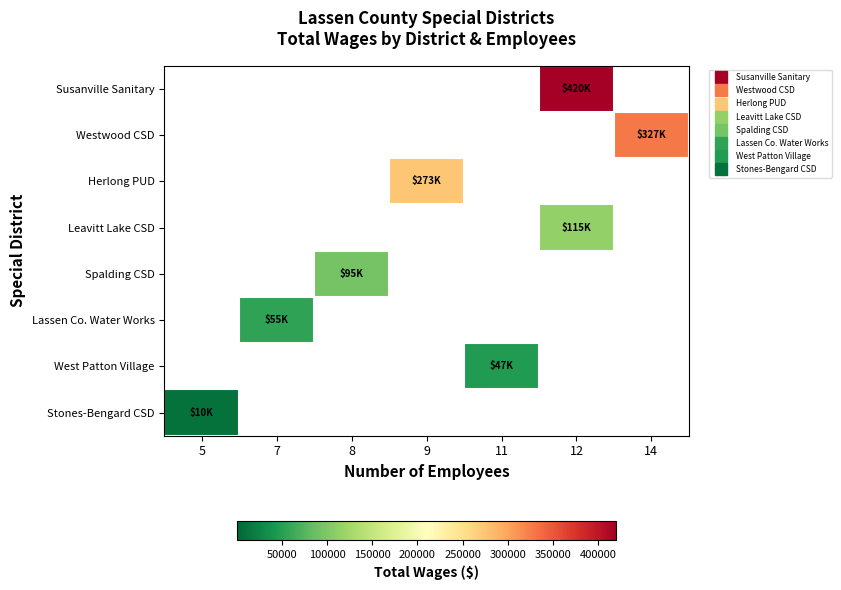

Reading left to right, list all the values displayed in this chart.

Susanville Sanitary: 5=0	7=0	8=0	9=0	11=0	12=420312	14=0
Westwood CSD: 5=0	7=0	8=0	9=0	11=0	12=0	14=327060
Herlong PUD: 5=0	7=0	8=0	9=272642	11=0	12=0	14=0
Leavitt Lake CSD: 5=0	7=0	8=0	9=0	11=0	12=114800	14=0
Spalding CSD: 5=0	7=0	8=94584	9=0	11=0	12=0	14=0
Lassen Co. Water Works: 5=0	7=54700	8=0	9=0	11=0	12=0	14=0
West Patton Village: 5=0	7=0	8=0	9=0	11=47374	12=0	14=0
Stones-Bengard CSD: 5=9600	7=0	8=0	9=0	11=0	12=0	14=0